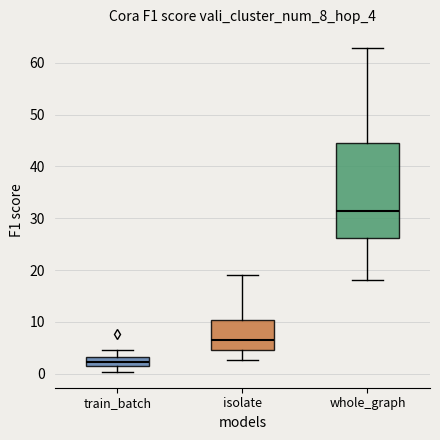

Which box is the tallest, from its lower edge to its upper edge?

whole_graph